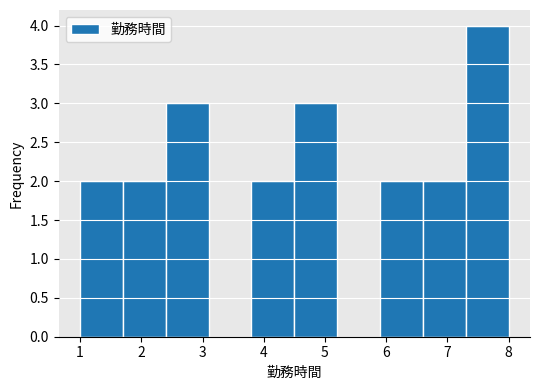

Over which range of the x-axis is the bar tallest?

7.3 to 8.0